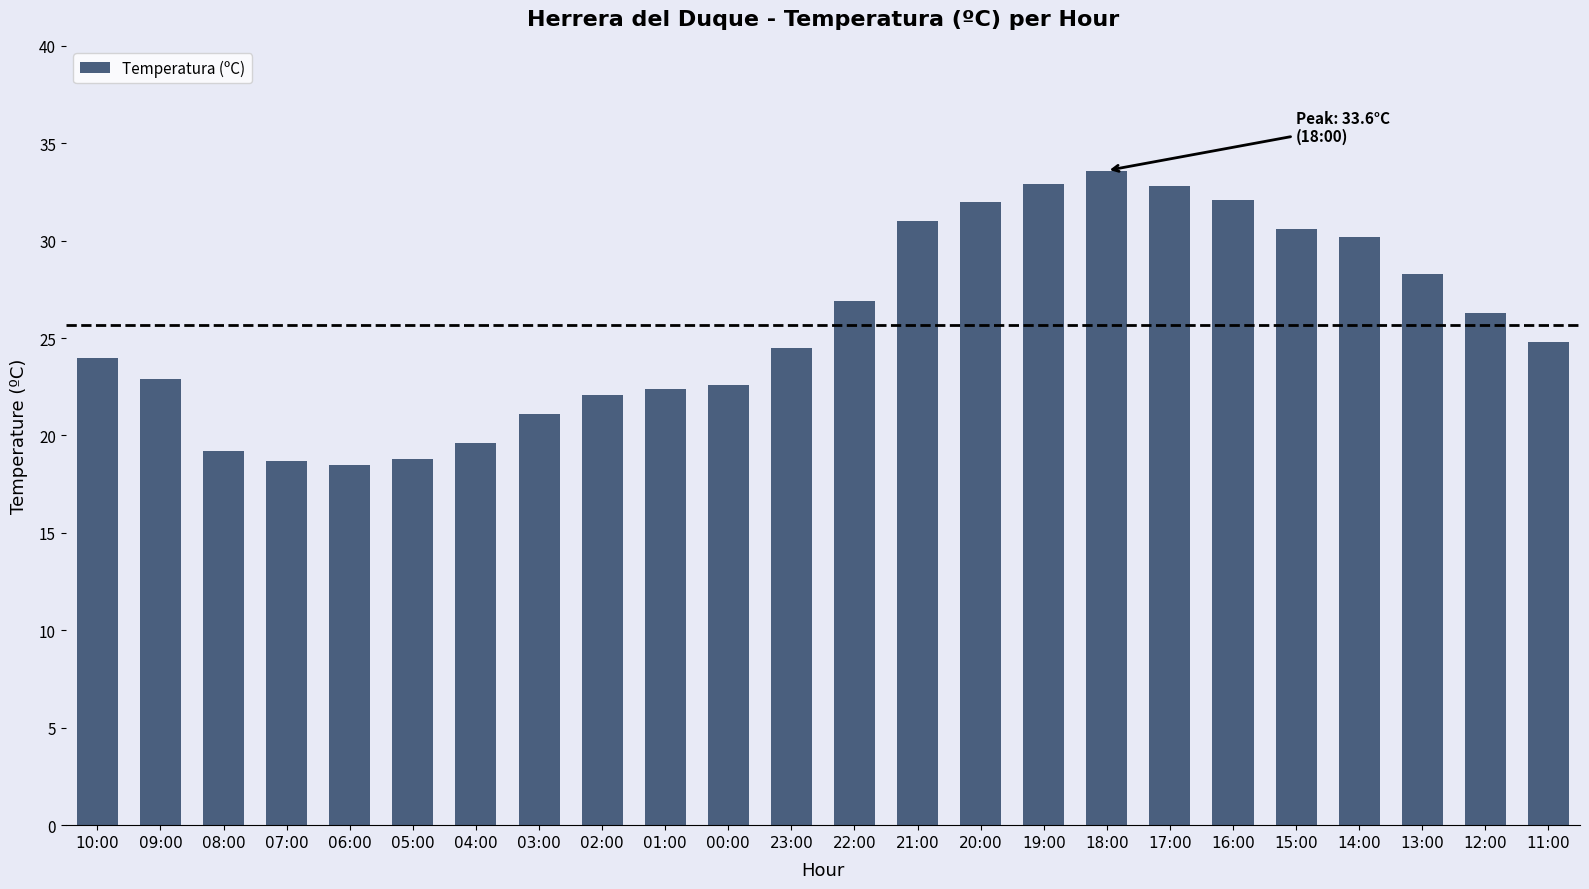

Count the number of data series in this chart.

1